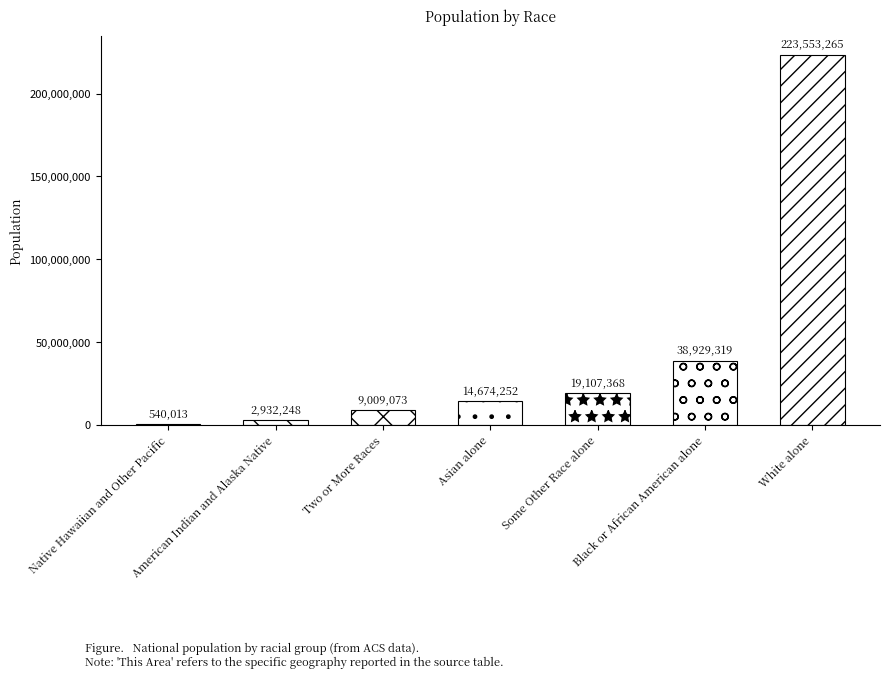

True or false: National has a value of 38929319 at Black or African American alone.

True